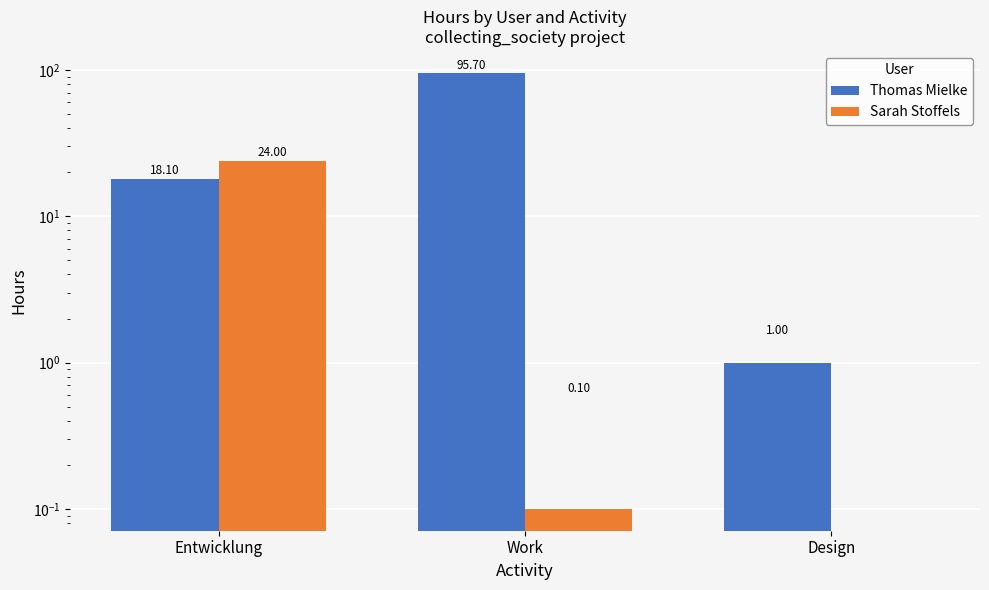

At which label is Thomas Mielke closest to 48?

Entwicklung